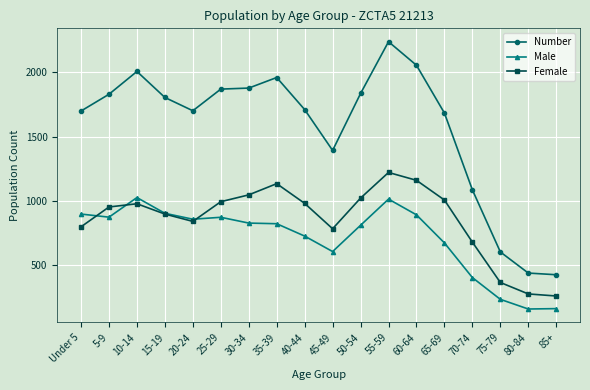

What is the lowest value of the Number series?

428